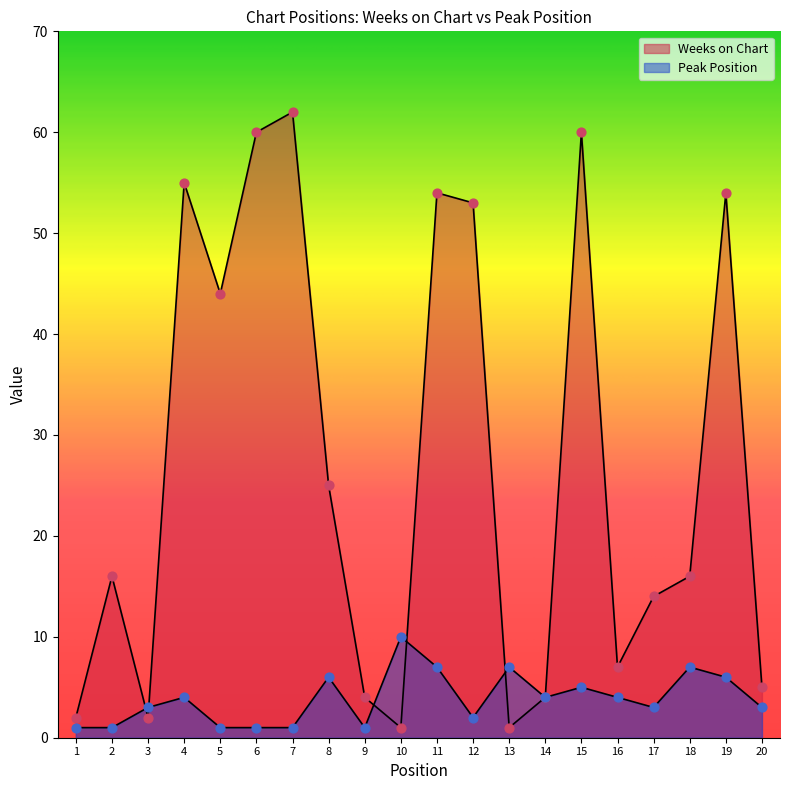

Which series contains the highest Y value?

Weeks on Chart